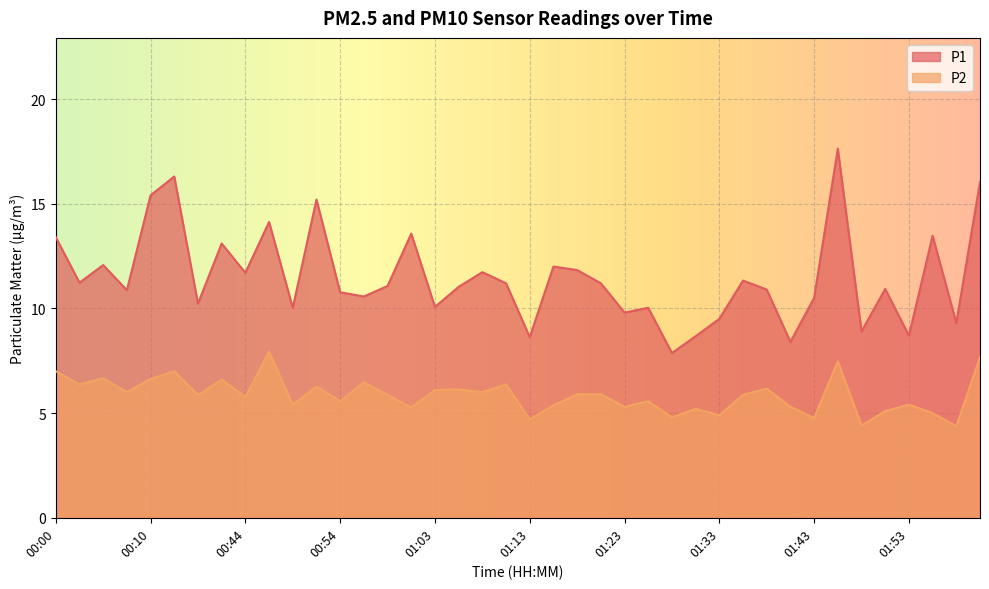

What is the value of the P2 point at the 27th from the left?

4.8